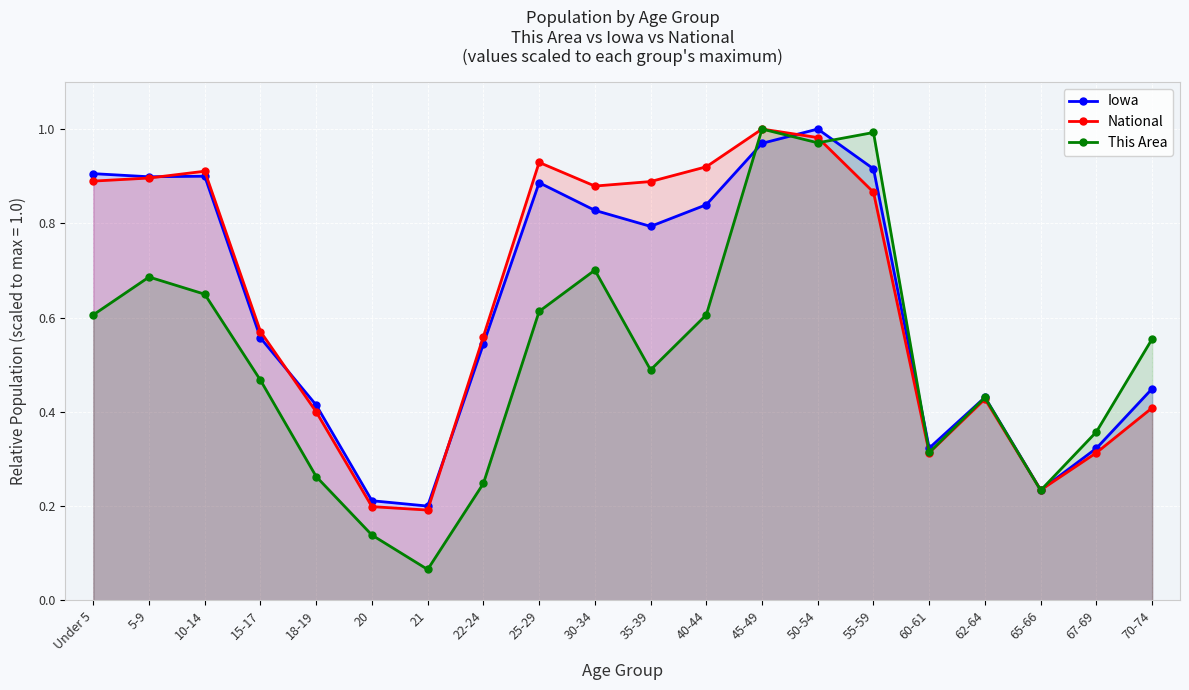

At how many categories does at least one series exceed 0?

20